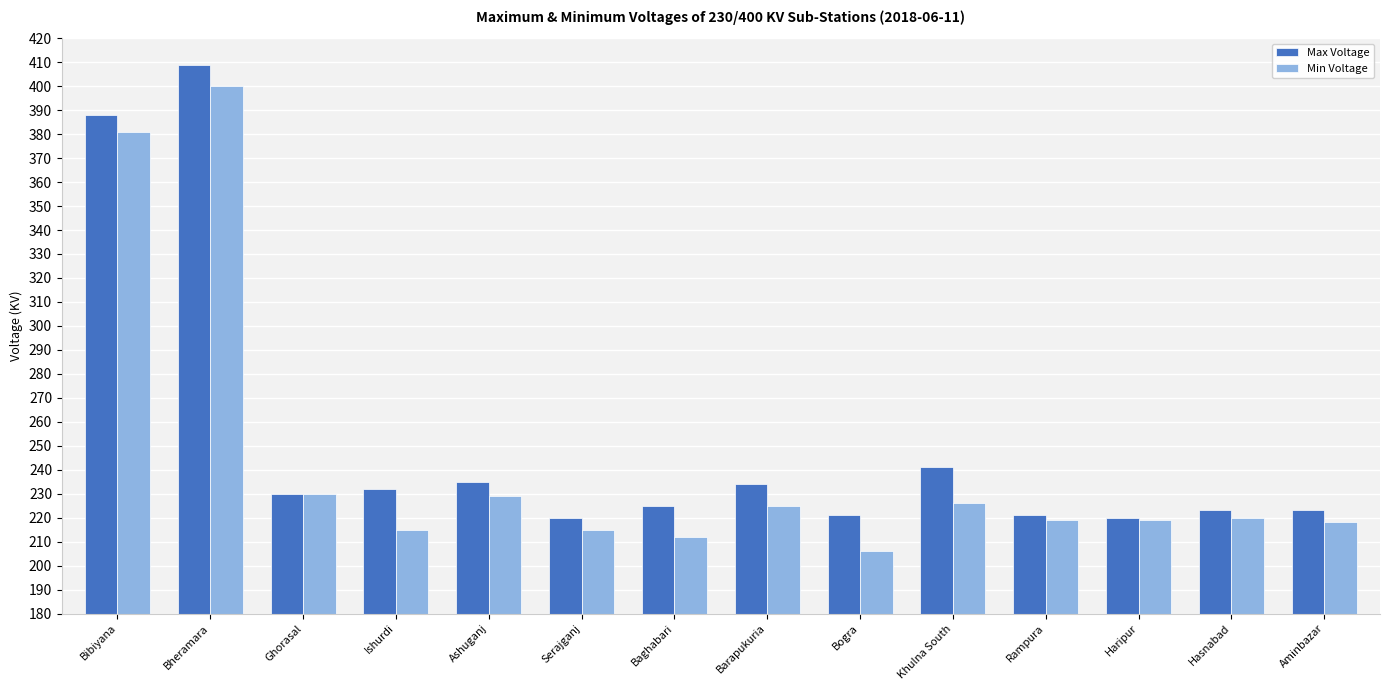

The value of Max Voltage at Ashuganj is 235. True or false?

True